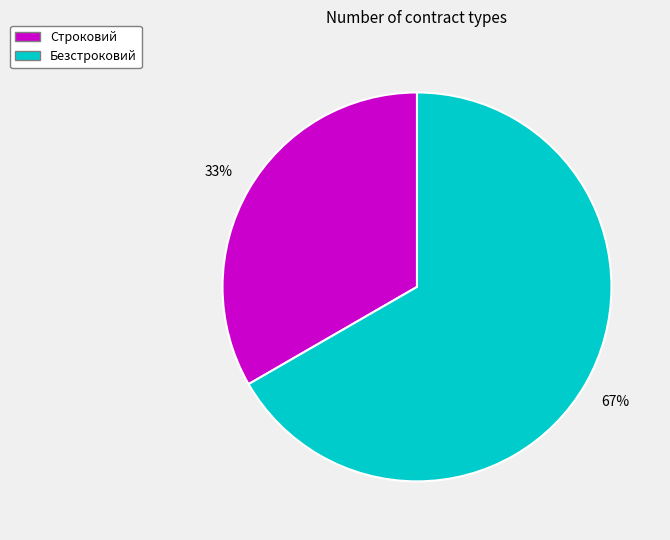

Does Безстроковий represent more than half of the total?

Yes